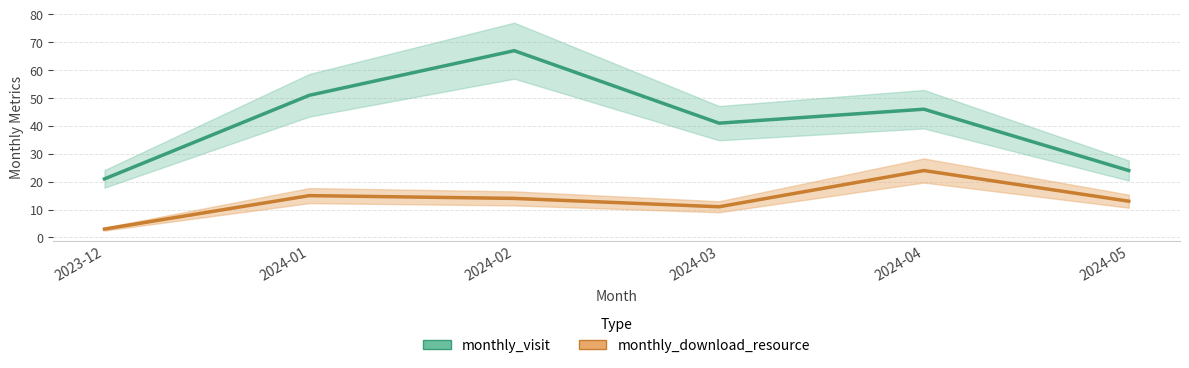

What is the difference between the monthly_download_resource values at 2023-12 and 2024-05?

10